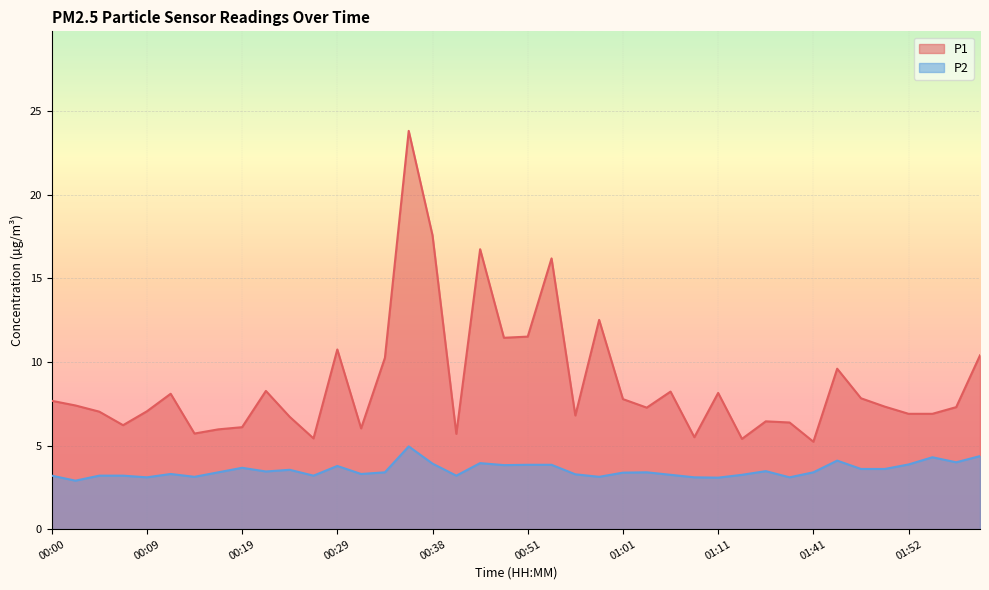

At which label does P2 reach its minimum?

00:02